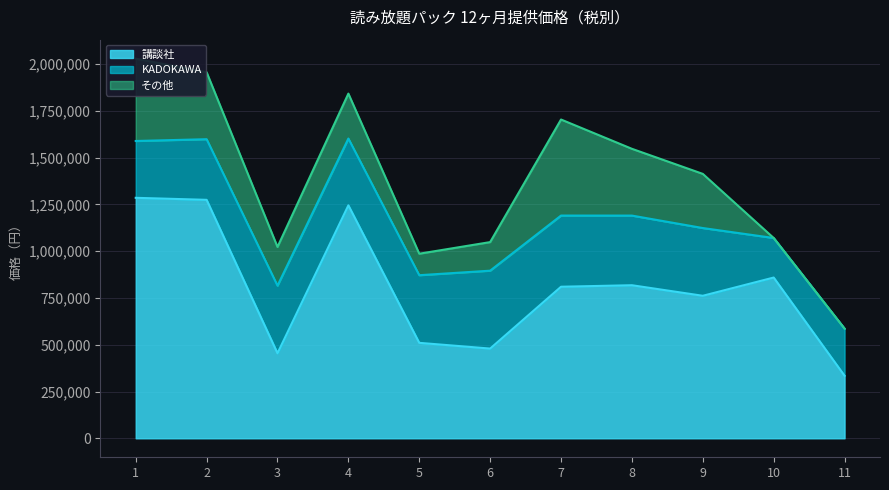

Which series has the widest spread of values?

講談社